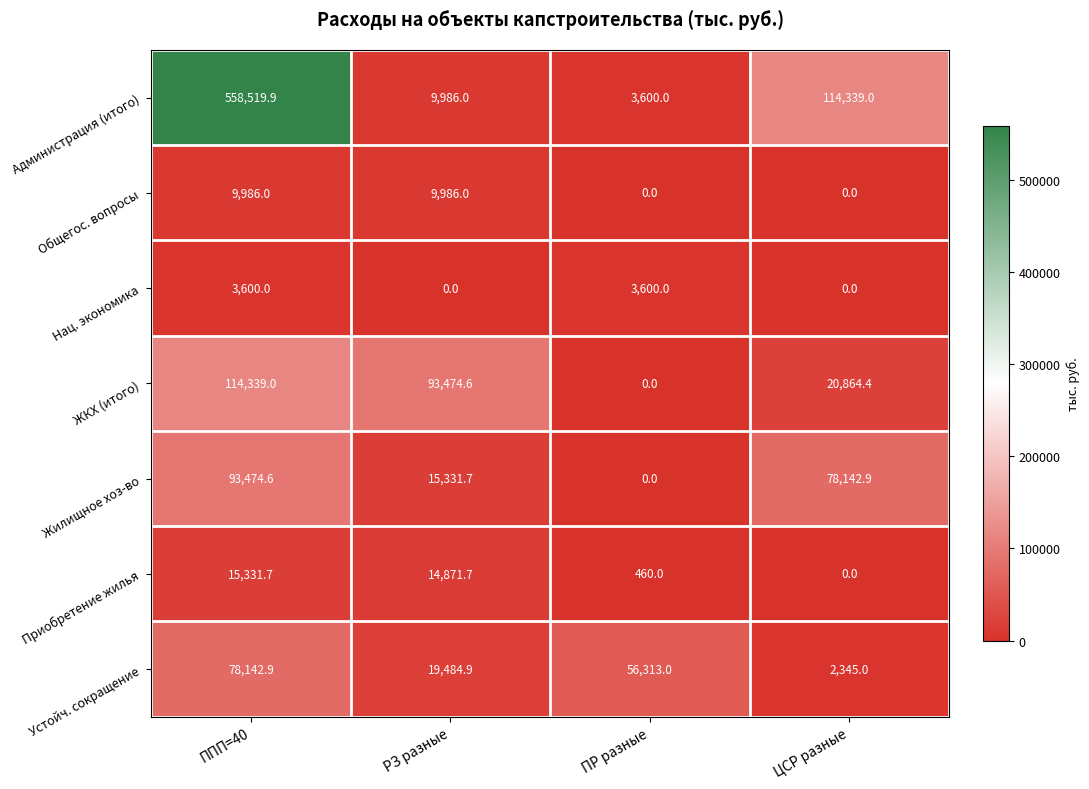

How many Нац. экономика values are between 0 and 3600?

4